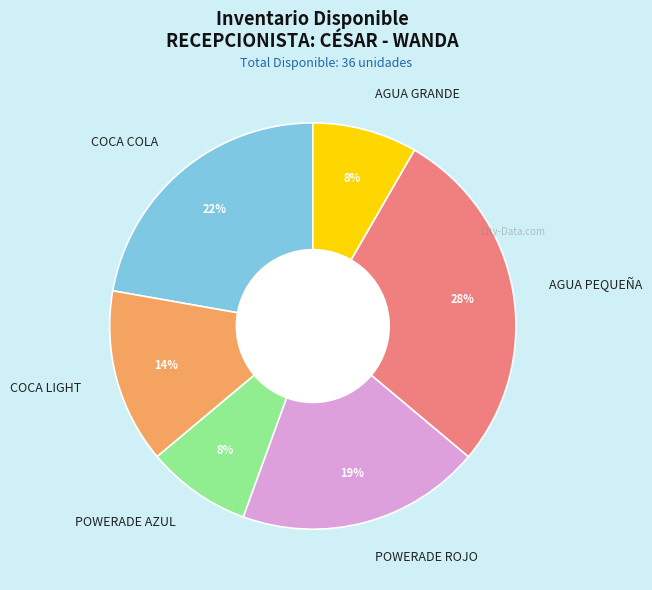

Which has a higher value, COCA LIGHT or AGUA GRANDE?

COCA LIGHT